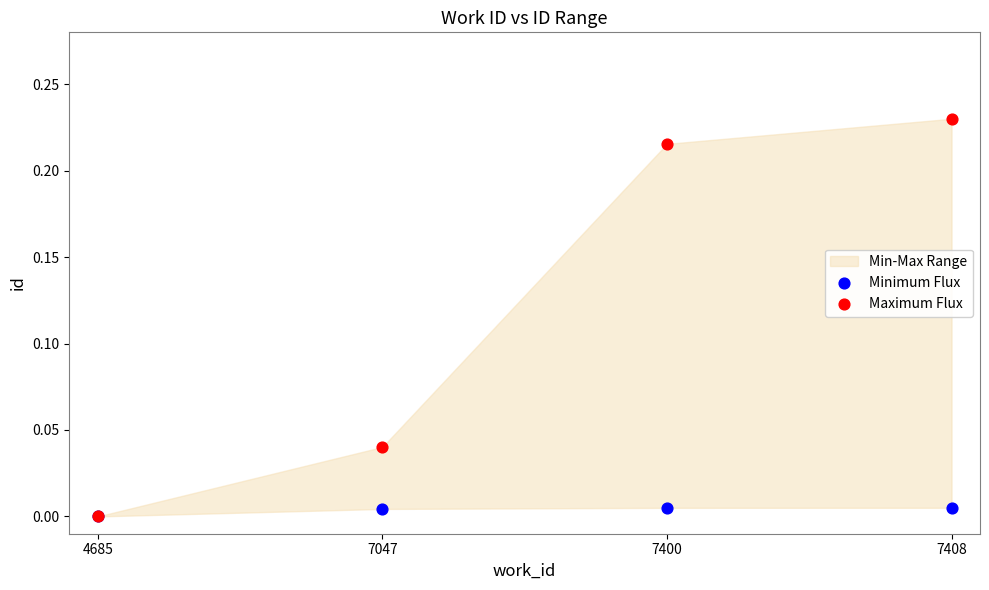

Which series contains the highest Y value?

Maximum Flux